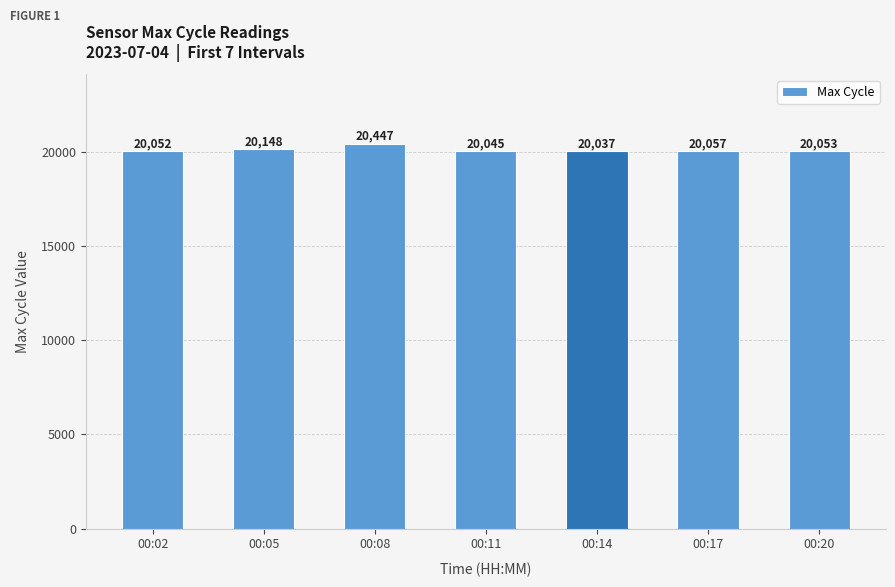

Rank the categories by value from highest to lowest.

00:08, 00:05, 00:17, 00:20, 00:02, 00:11, 00:14